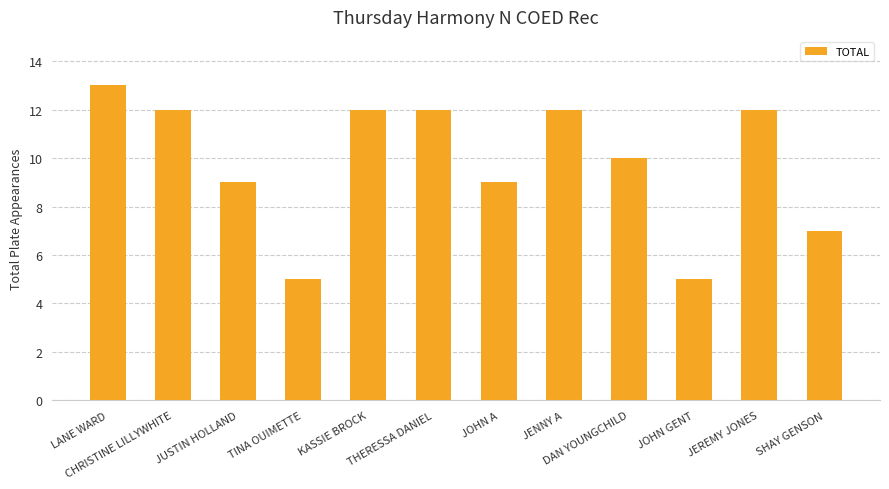

How many values are between 9 and 12?

8